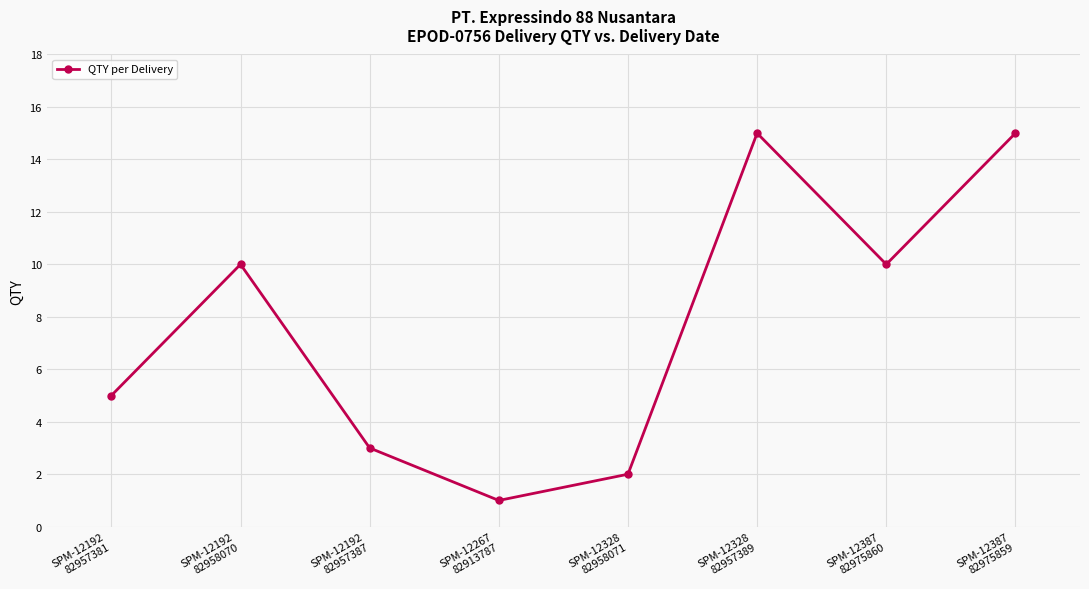

The value at SPM-12387
82975859 is 25. True or false?

False